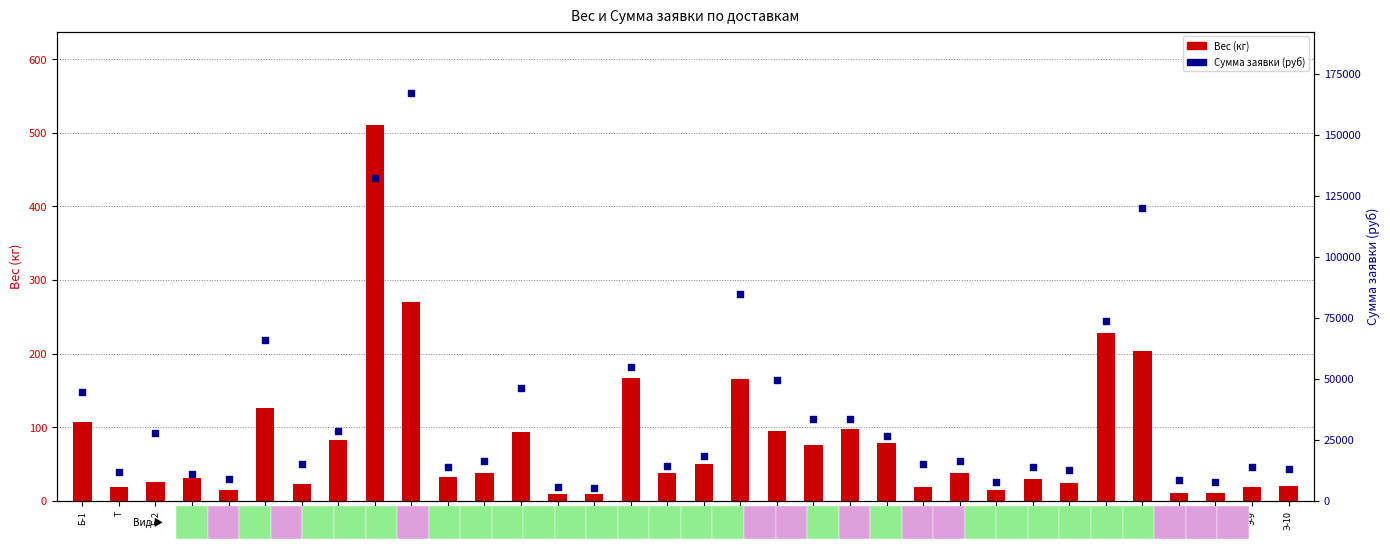

At how many categories does at least one series exceed 143037?

1